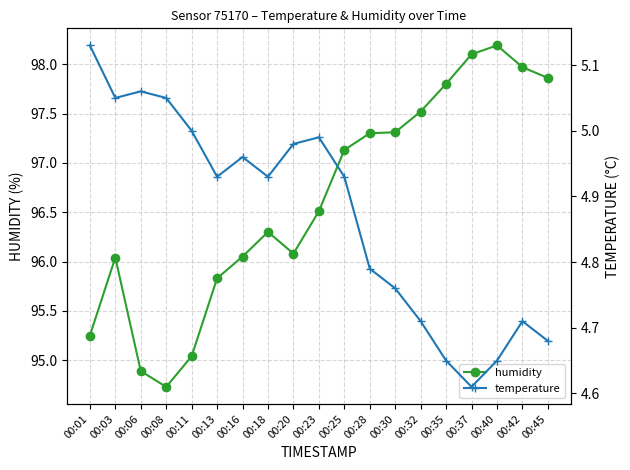

What are all the series names shown in the legend?

humidity, temperature